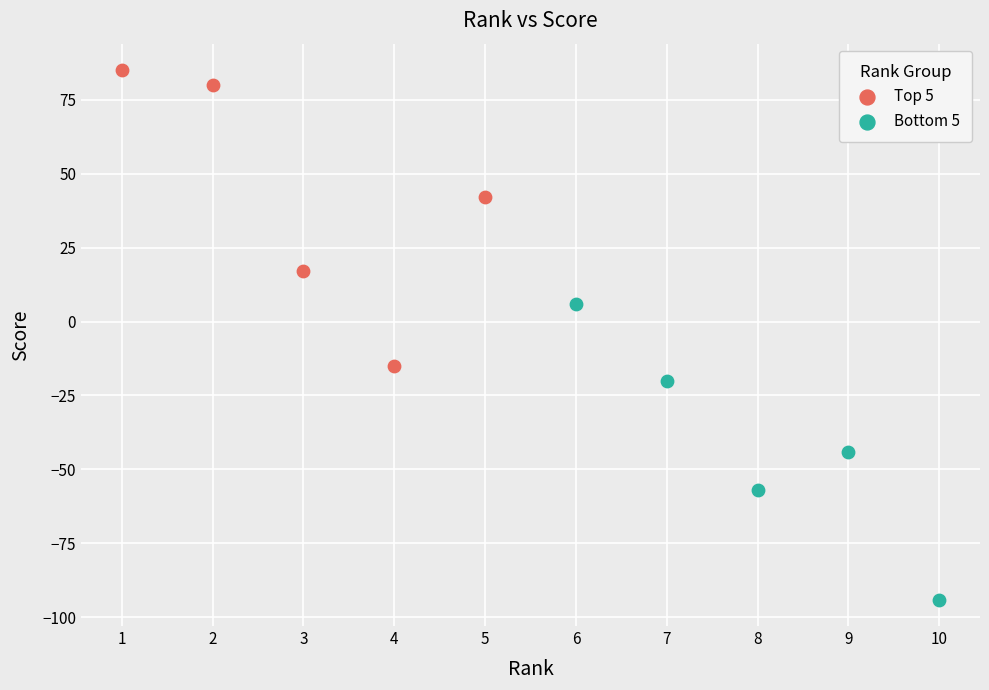

Which series contains the lowest Y value?

Bottom 5